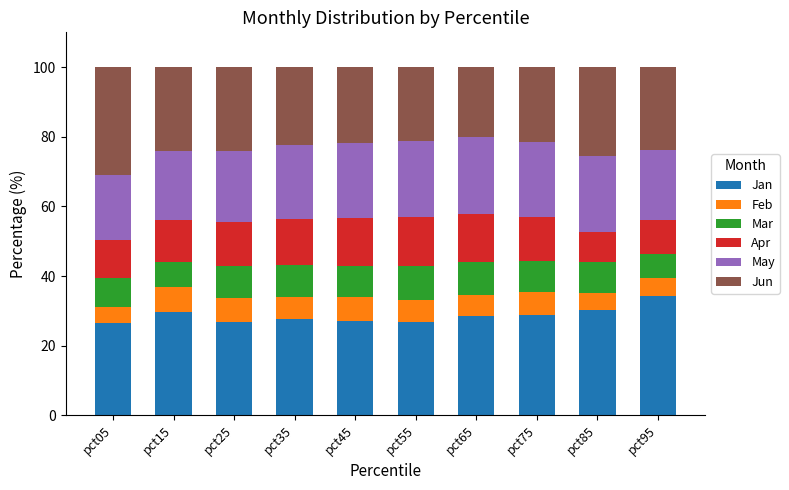

What is the sum of the Jan values at pct65 and pct55?

55.3